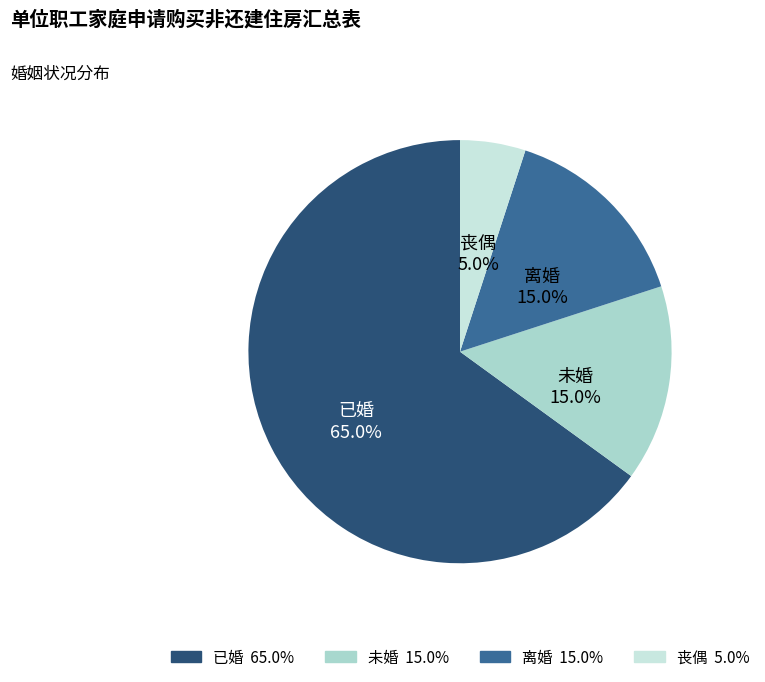

To the nearest percent, what portion does 丧偶 represent?

5%